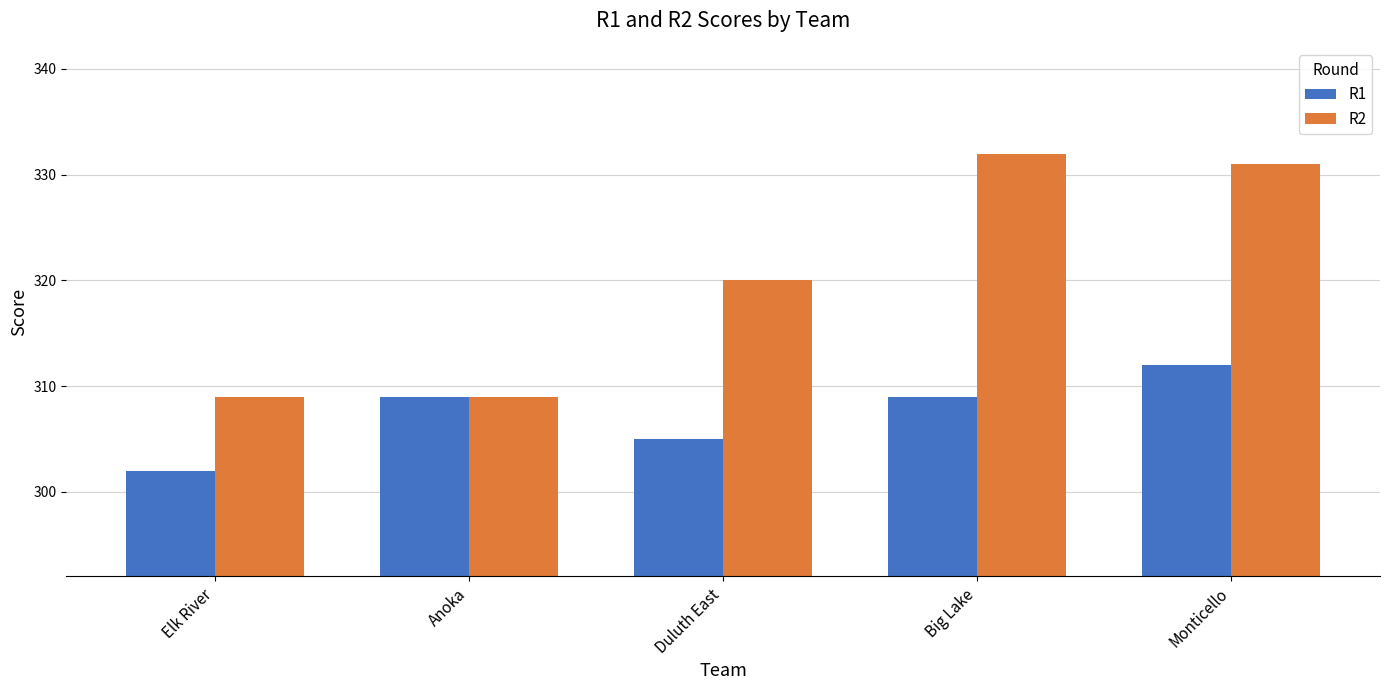

What is the difference between the maximum and minimum values in the R1 series?

10